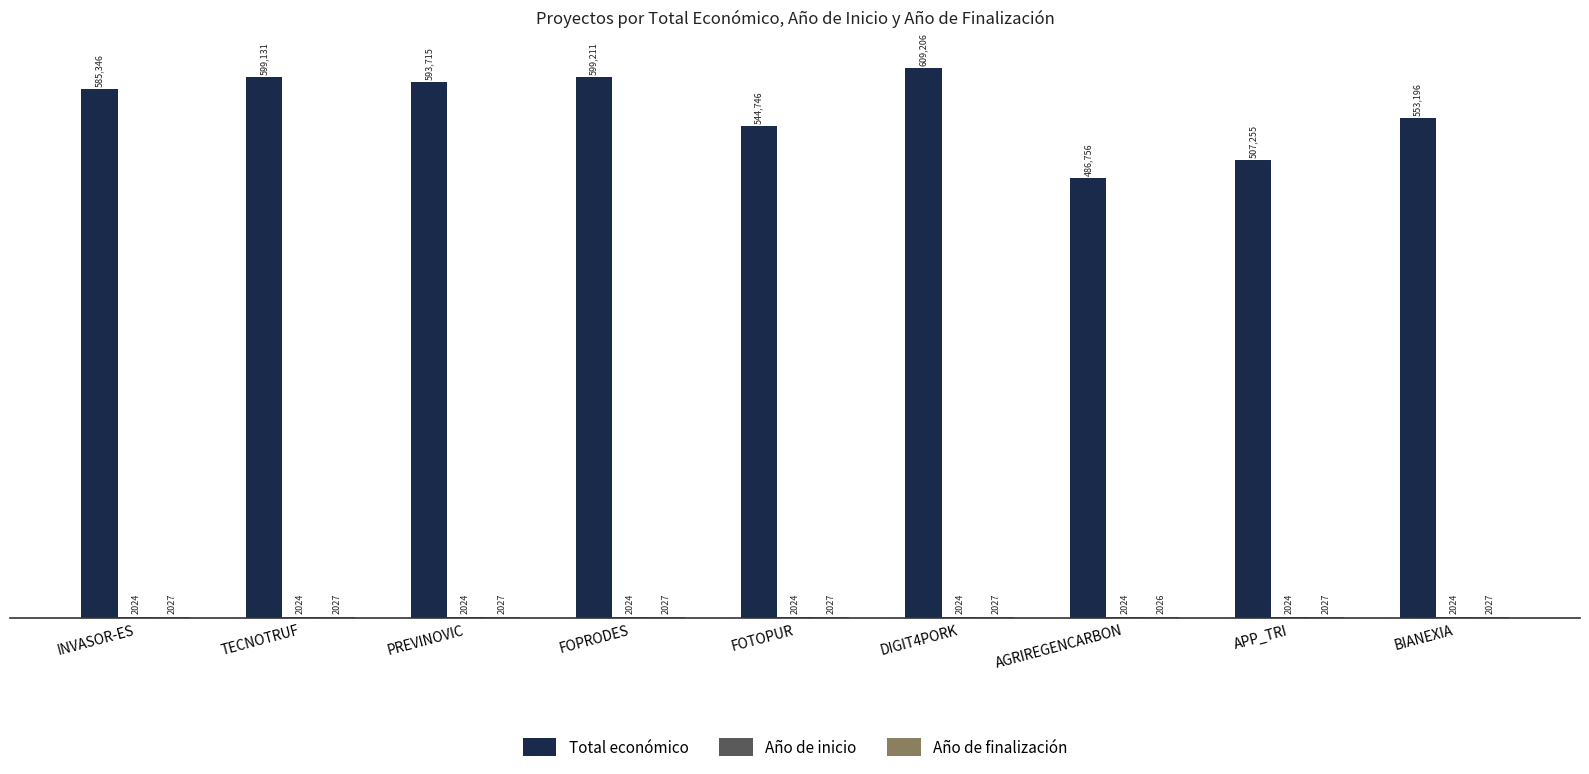

How many bars are there in total?

27